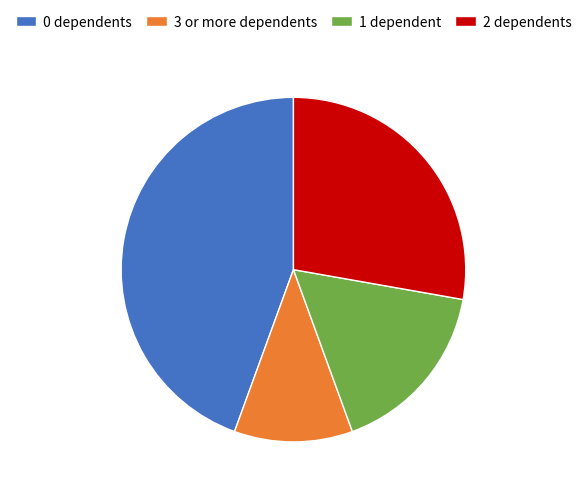

True or false: 1 dependent accounts for 17% of the total.

True